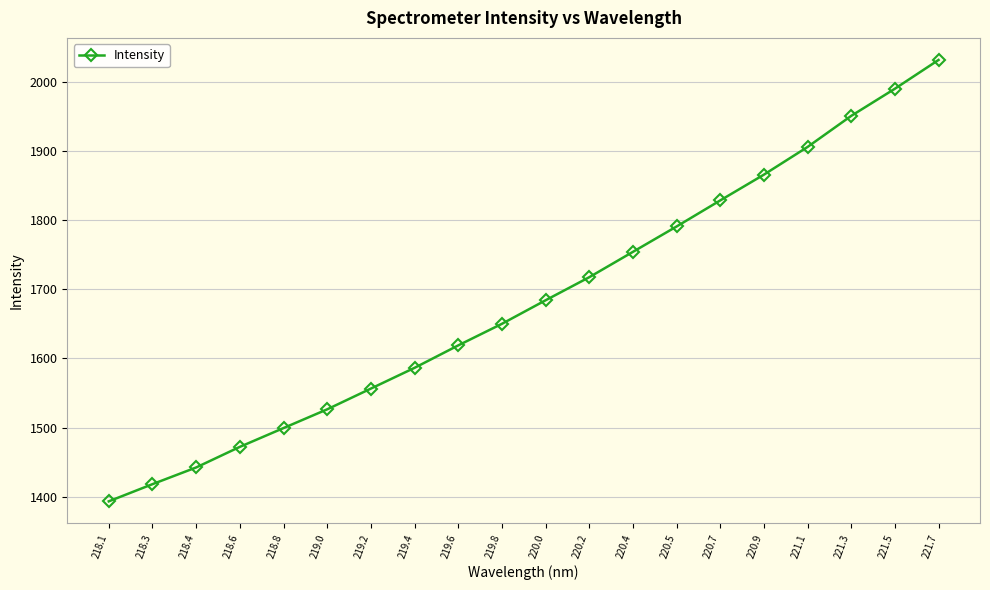

Reading left to right, list all the values displayed in this chart.

1393.6	1418.4	1442.5	1472.3	1499.5	1526.6	1556.5	1586.5	1618.9	1650.1	1684.1	1717.5	1754.1	1790.7	1828.4	1865.6	1905.6	1950.5	1989.7	2031.3